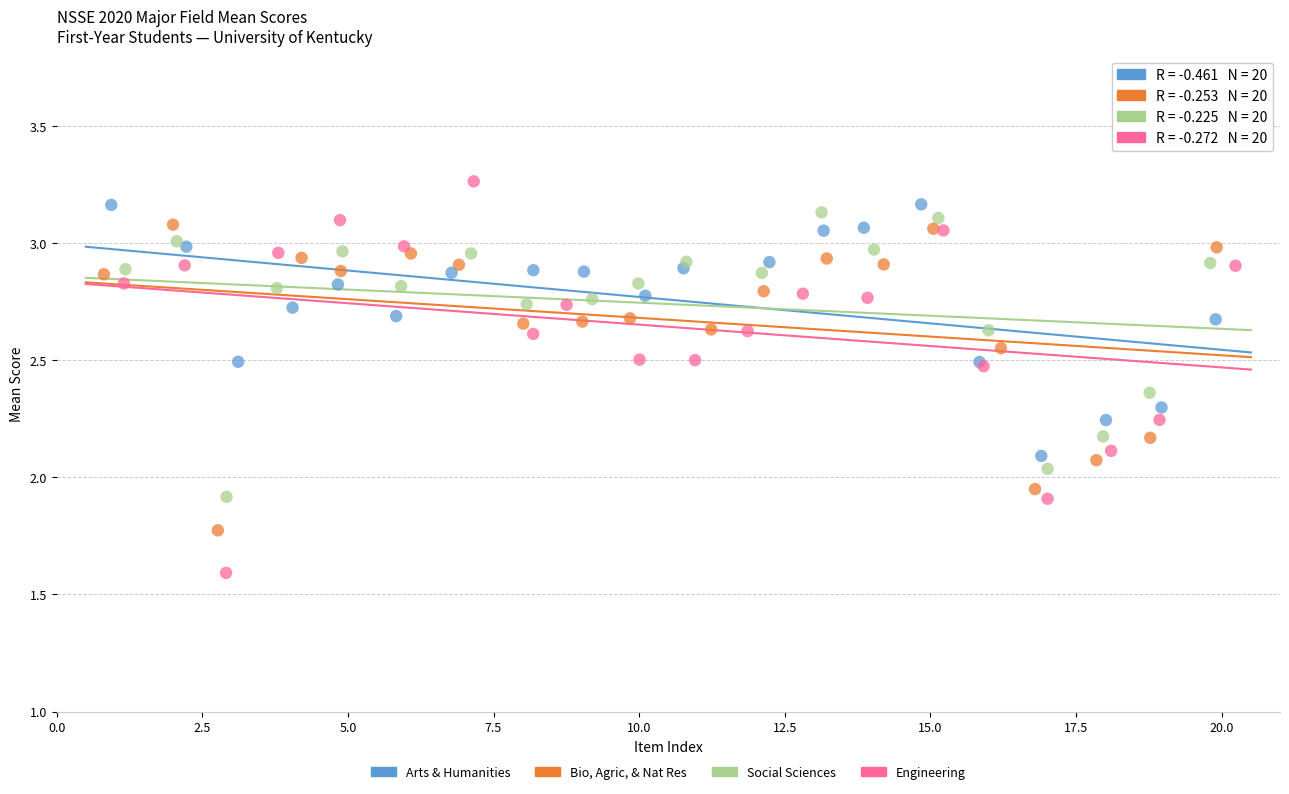

Which series has the widest spread of Y values?

Engineering